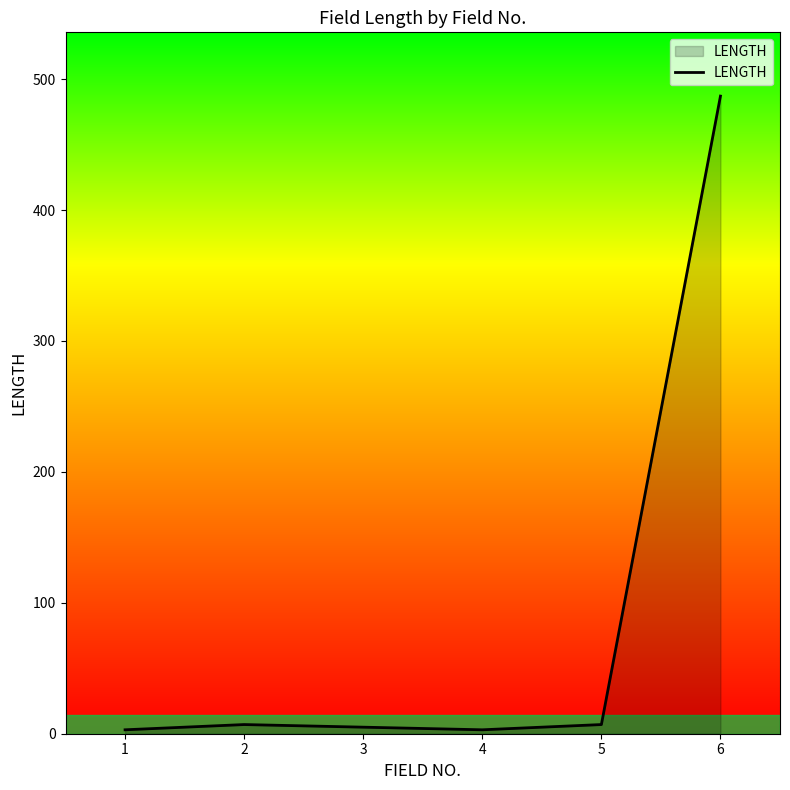

What is the sum of all values?

512